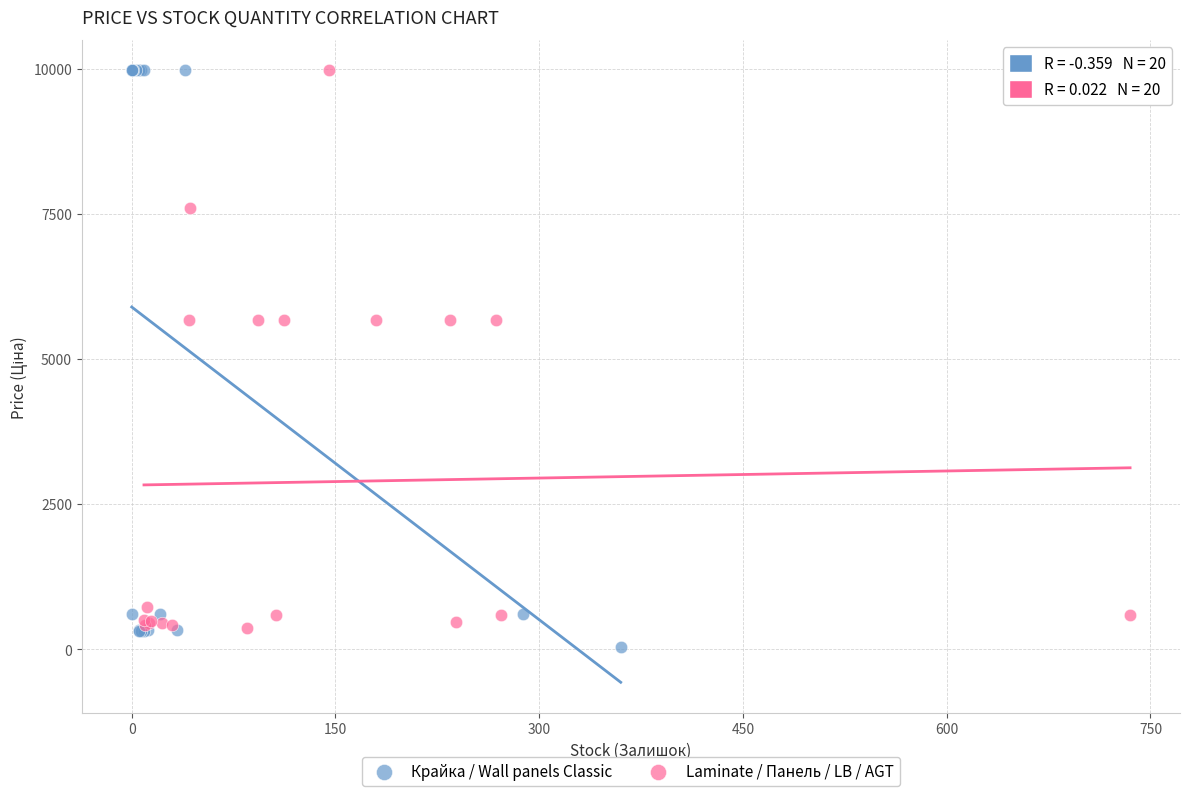

What are all the series names shown in the legend?

Крайка / Wall panels Classic, Laminate / Панель / LB / AGT